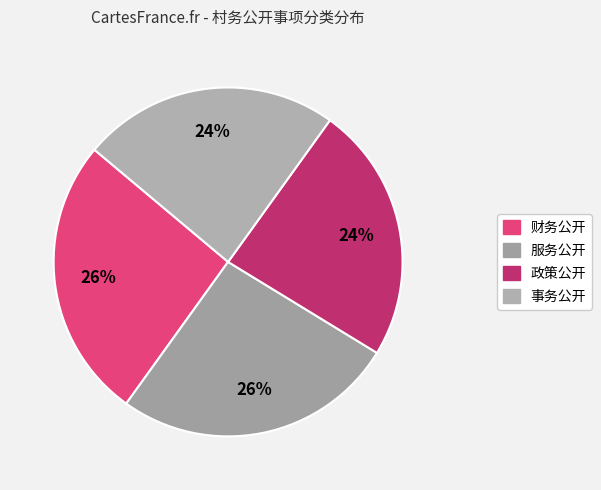

Is there a majority slice in this chart?

No